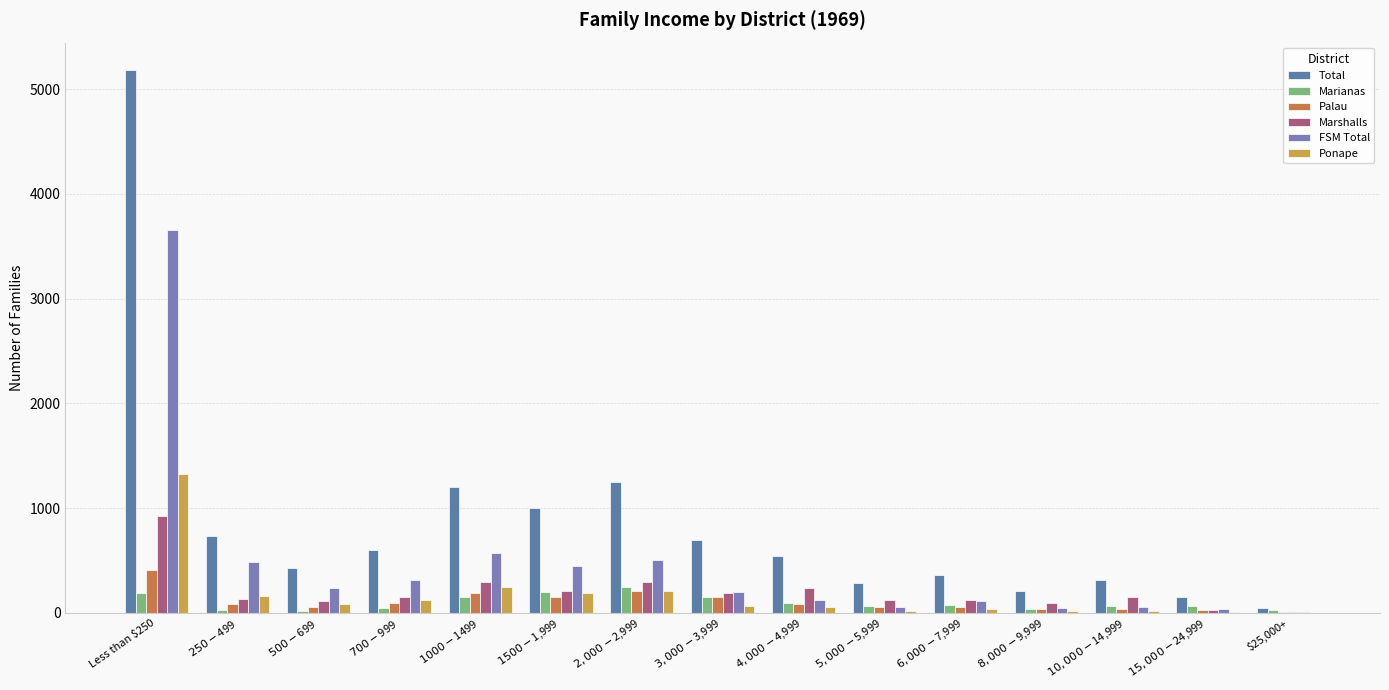

Which category has the highest value in the FSM Total series?

Less than $250